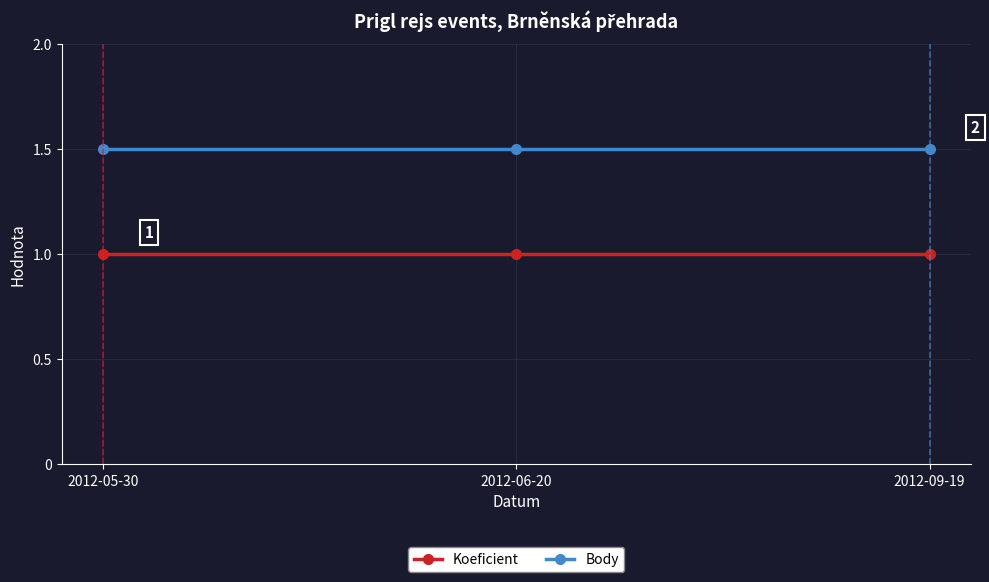

What is the maximum value for Koeficient?

1.0